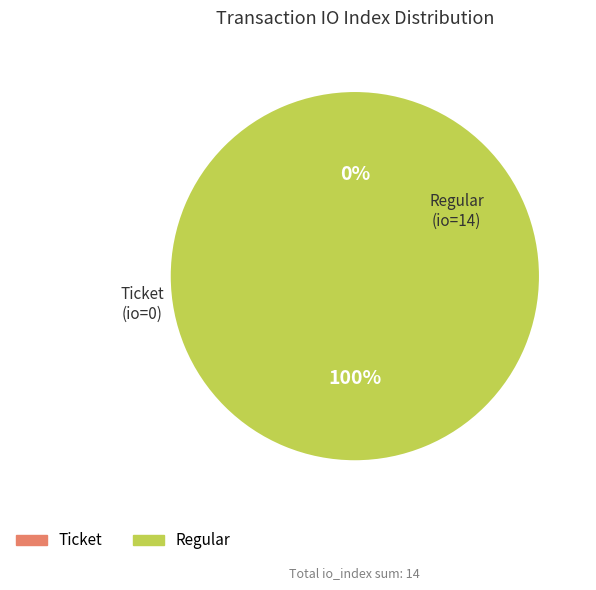

Count the number of slices in the pie.

2